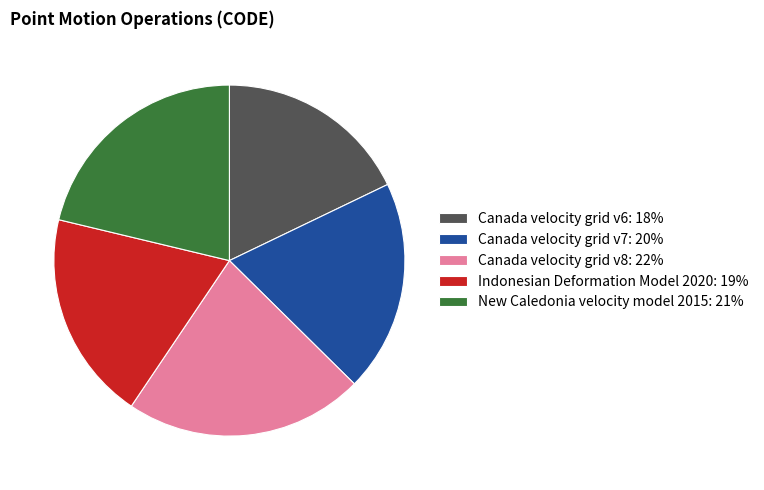

Between Canada velocity grid v7 and Canada velocity grid v6, which is larger?

Canada velocity grid v7